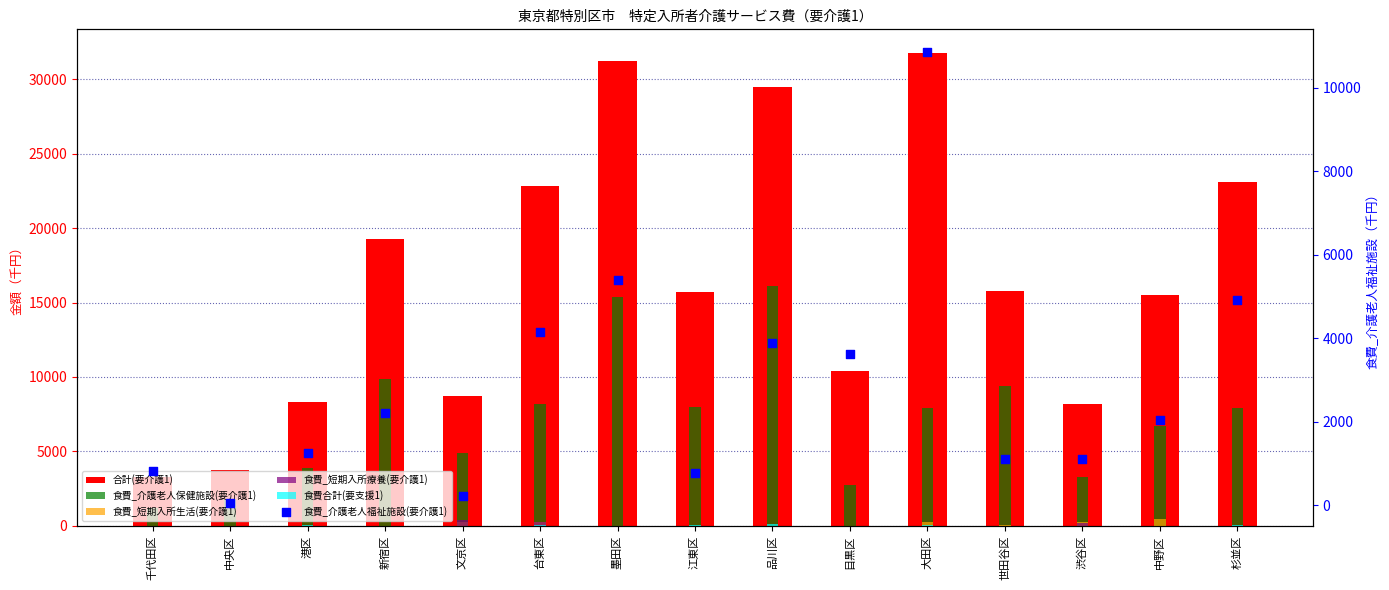

At which category is the sum across all series the highest?

墨田区